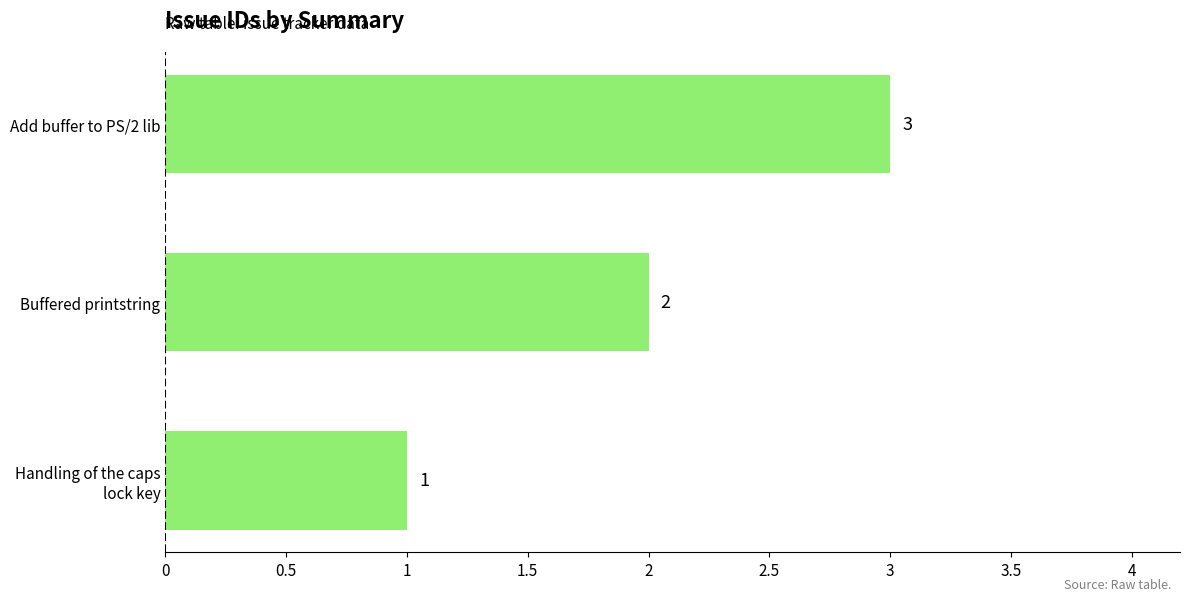

List the labels in order of value, smallest first.

Handling of the caps
lock key, Buffered printstring, Add buffer to PS/2 lib